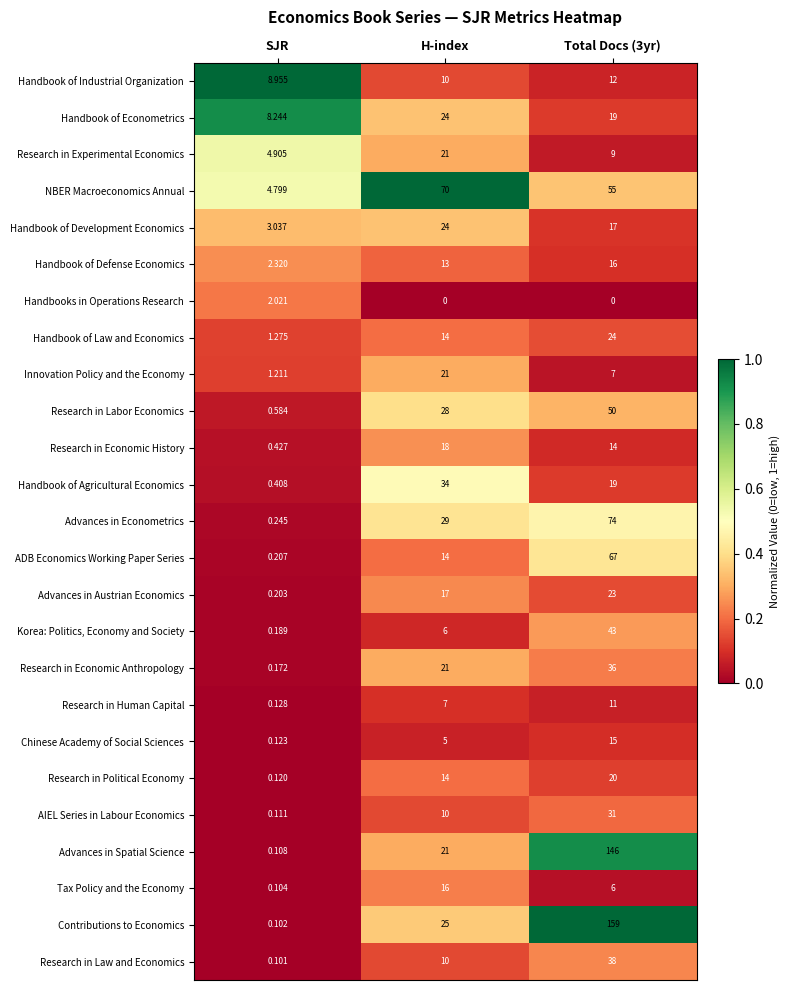

Which series changed the most between SJR and H-index?

NBER Macroeconomics Annual